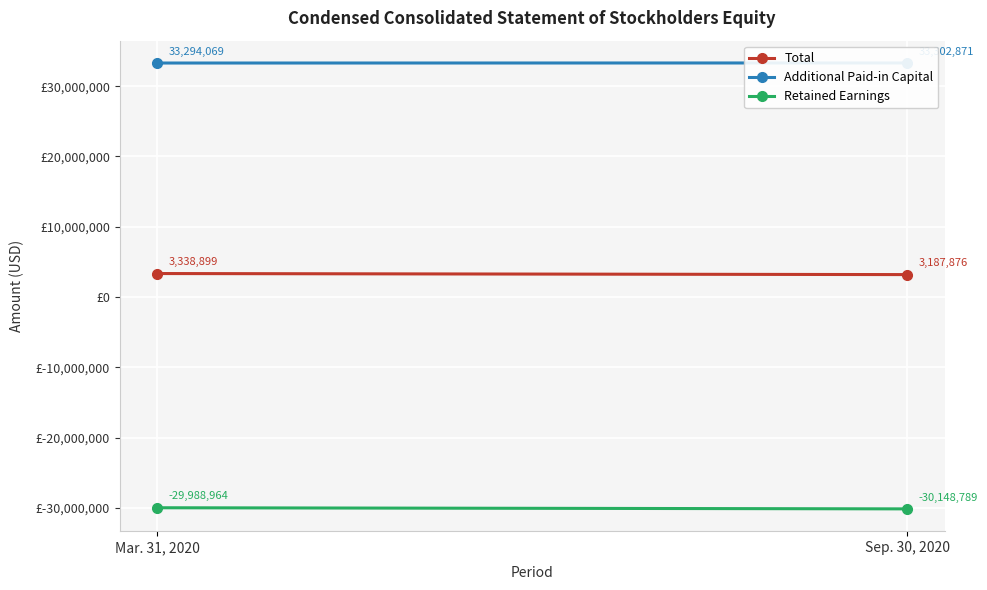

Is it true that Total equals 3338899 at Mar. 31, 2020?

True